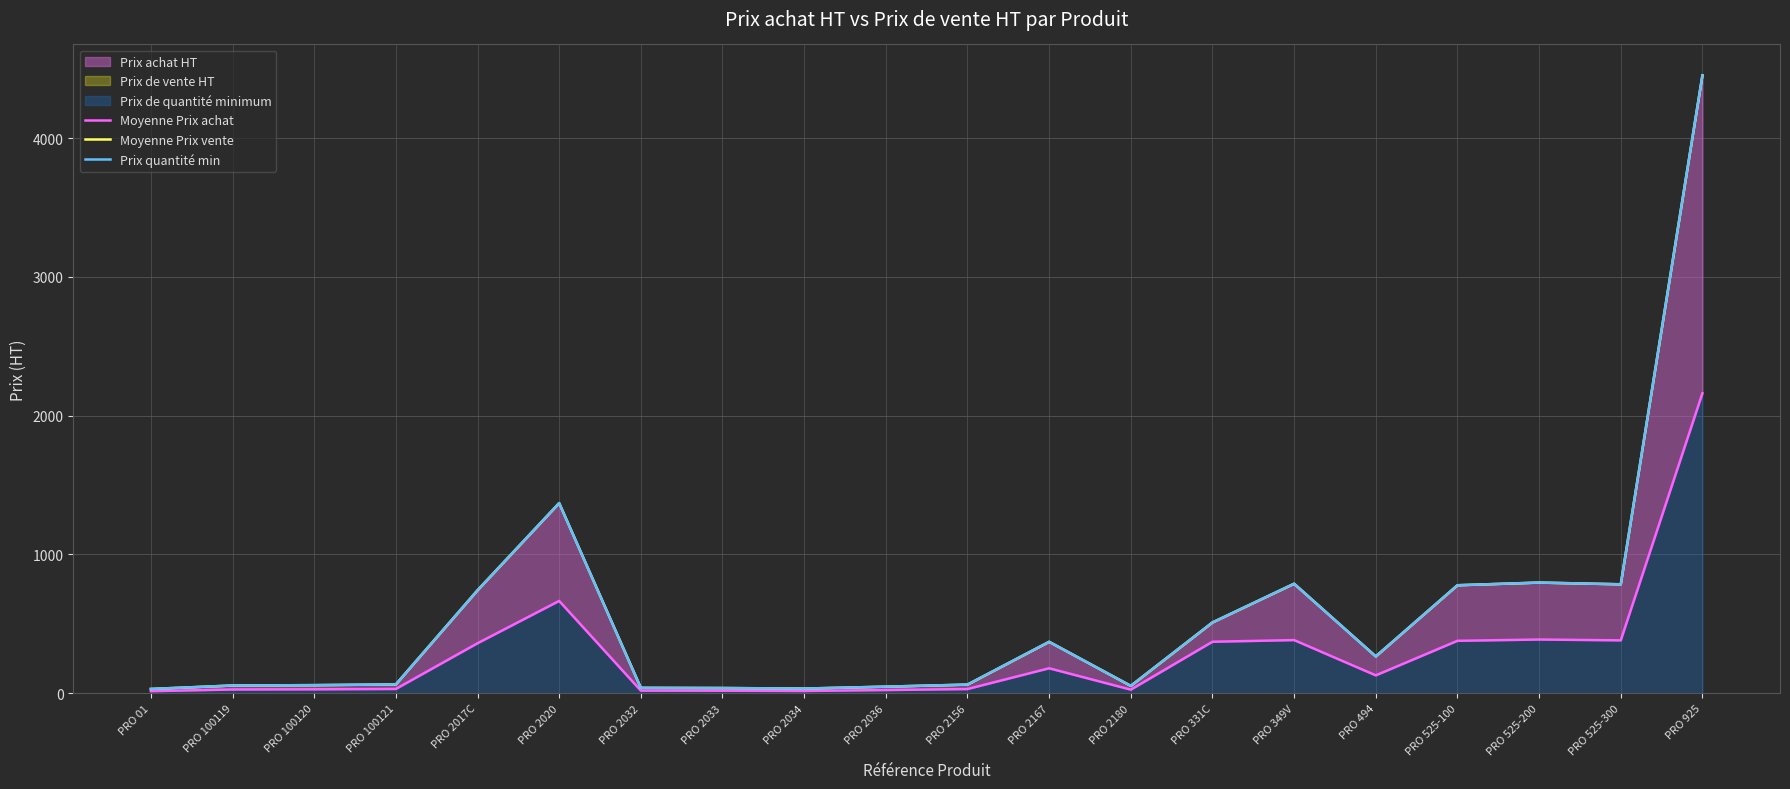

What is the difference between the highest and lowest values at PRO 2036?

24.5